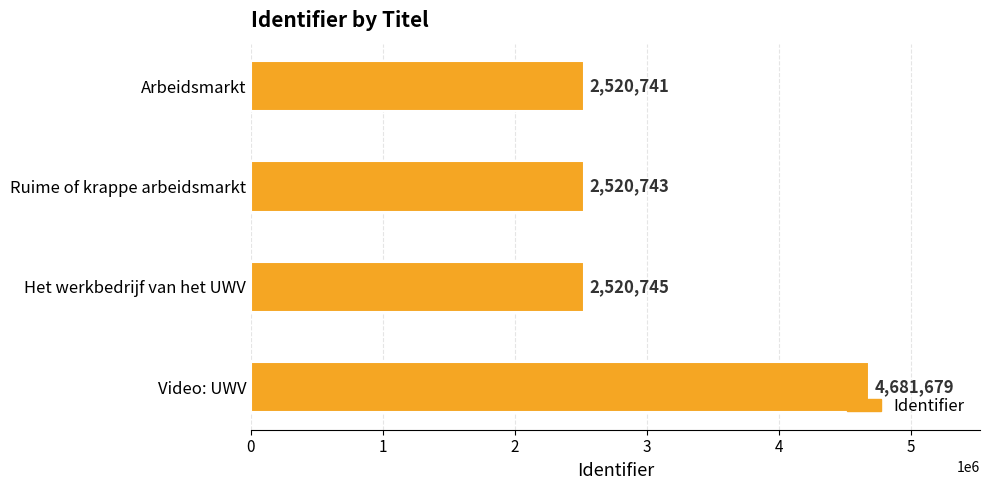

The value at Het werkbedrijf van het UWV is 2520745. True or false?

True